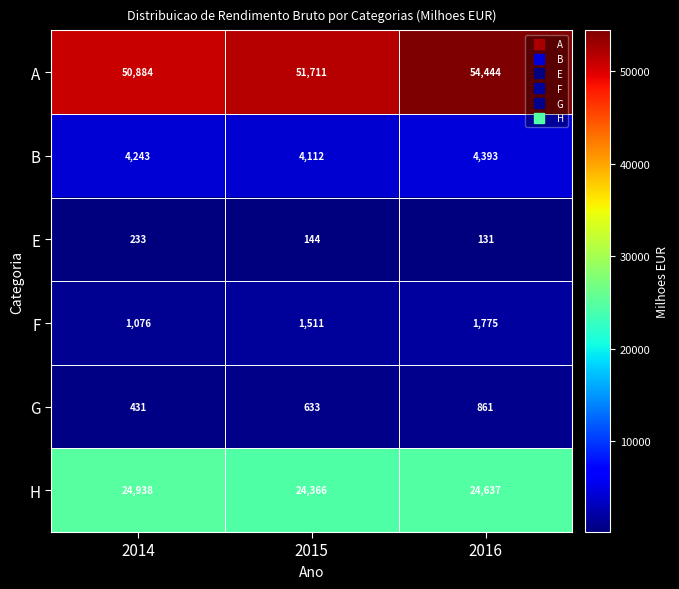

Is it true that G equals 1317 at 2016?

False